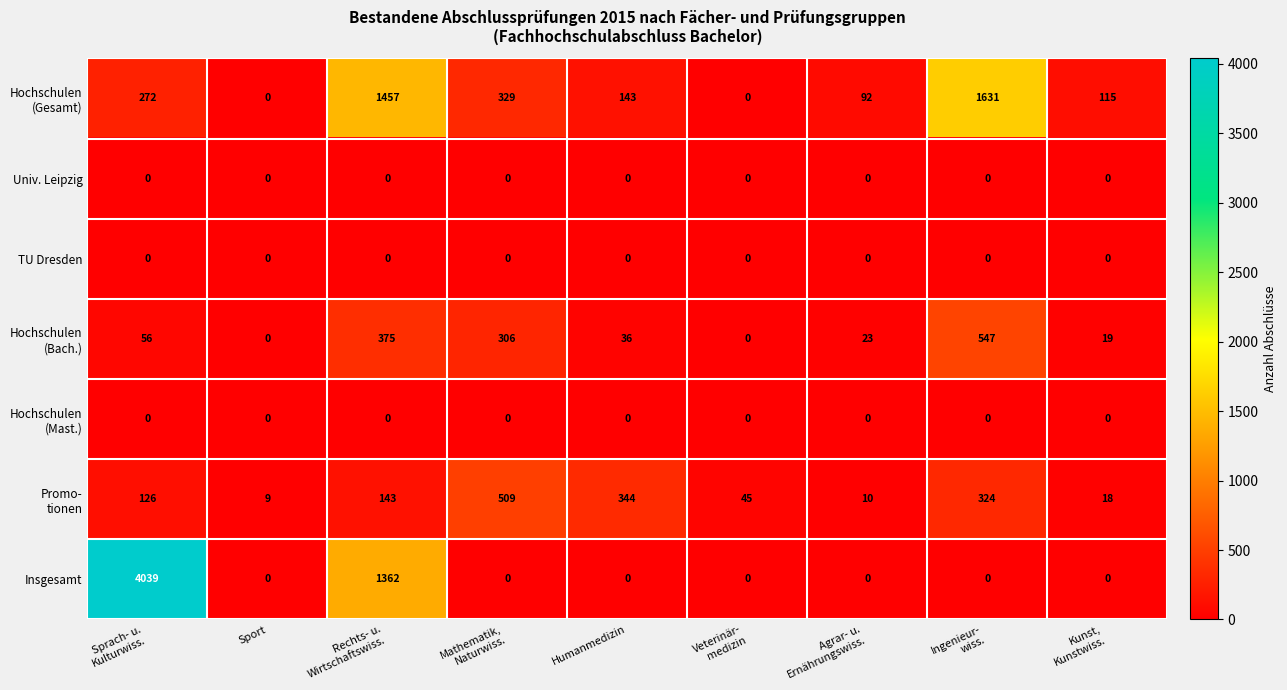

Which series has the largest range (max minus min)?

Insgesamt